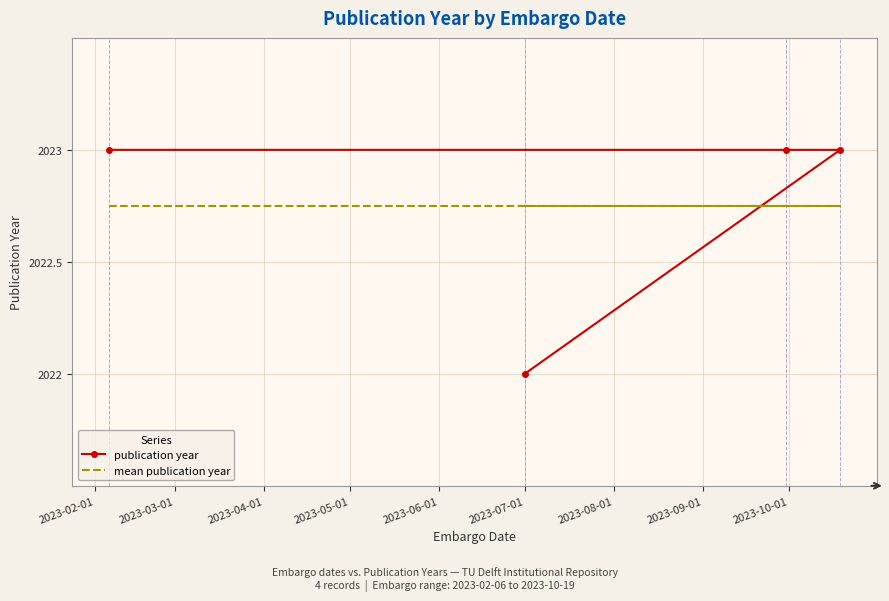

Between 2023-02-01 and 2023-05-01, which series saw the biggest shift?

publication year